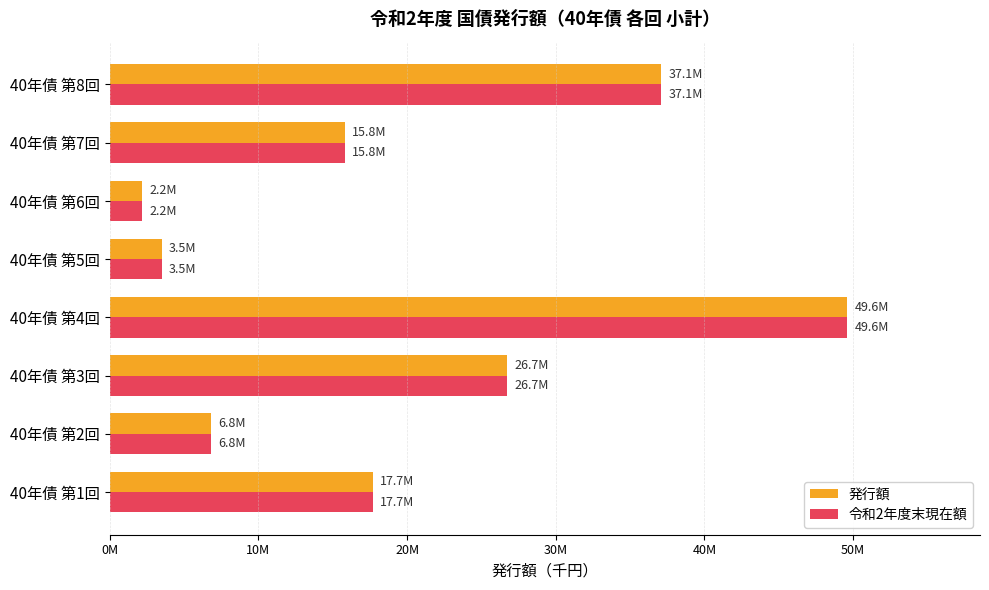

Rank the series by their maximum value, from highest to lowest.

発行額, 令和2年度末現在額